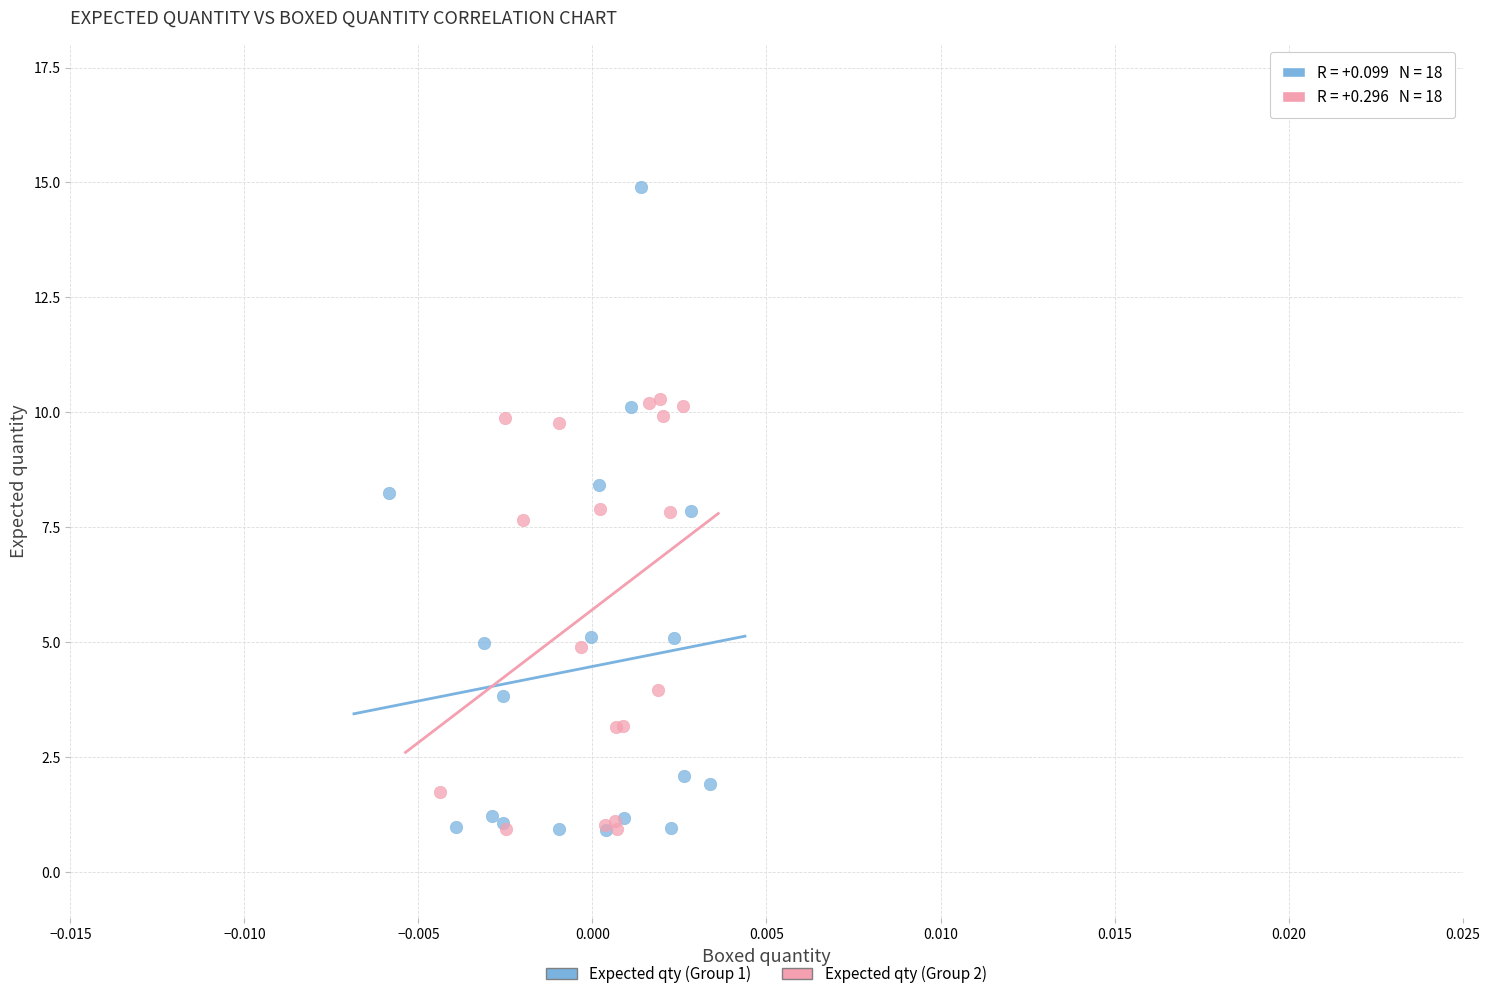

Which series has the largest Y range (max minus min)?

Expected qty (Group 1)